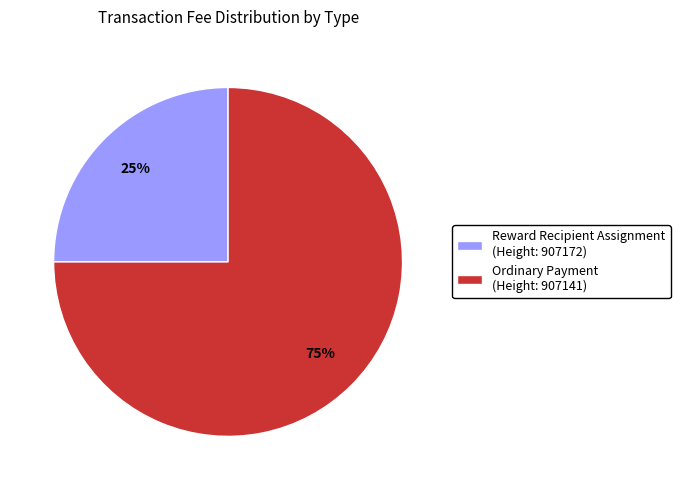

To the nearest percent, what percentage of the pie is Ordinary Payment (Height: 907141)?

75%